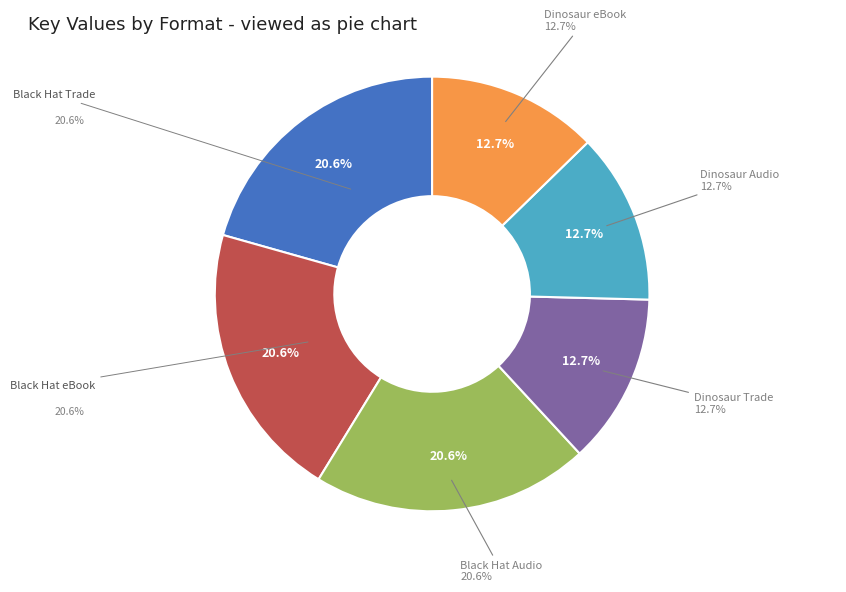

To the nearest percent, what portion does eBook (Dinosaur) represent?

13%